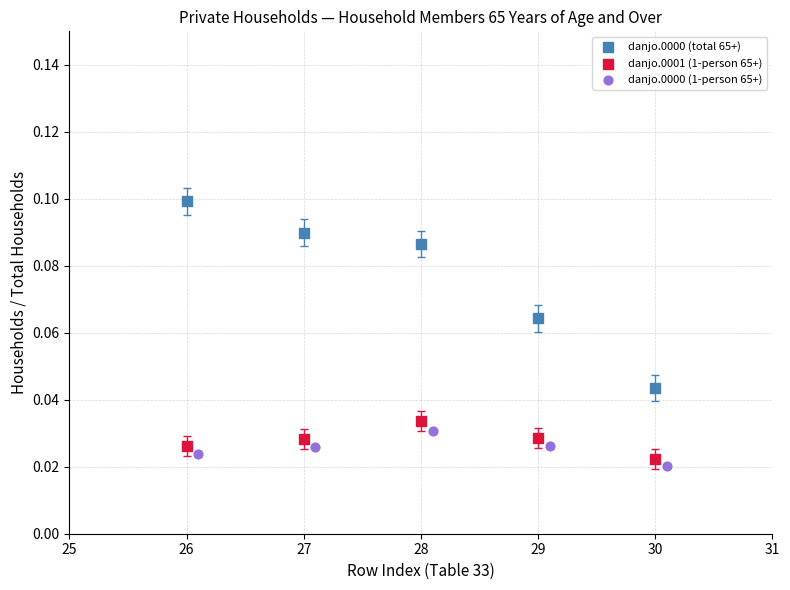

Which series reaches the maximum Y coordinate?

danjo.0000 (total 65+)